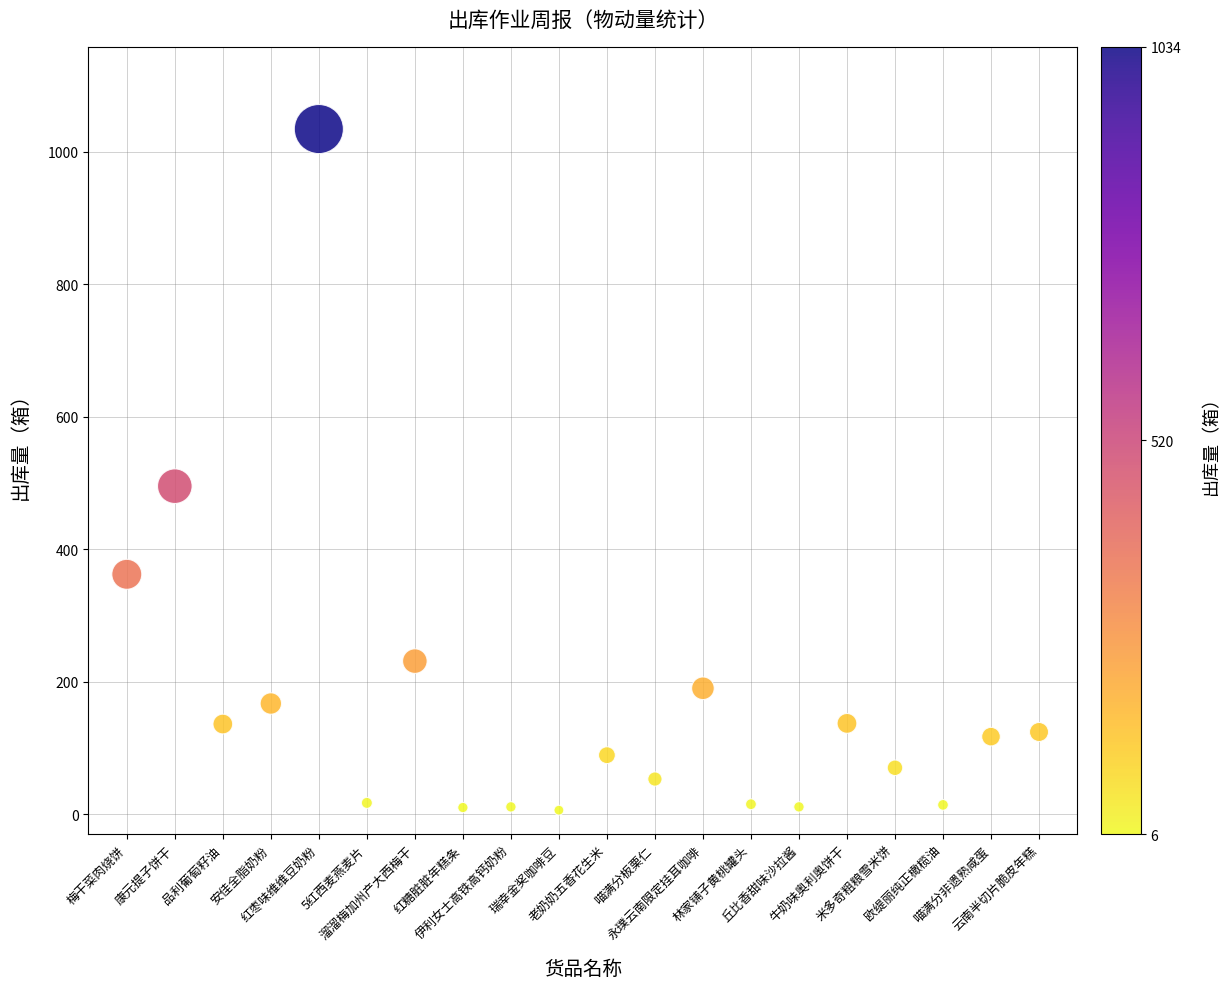

What is the range of Y values (max minus min)?

1028